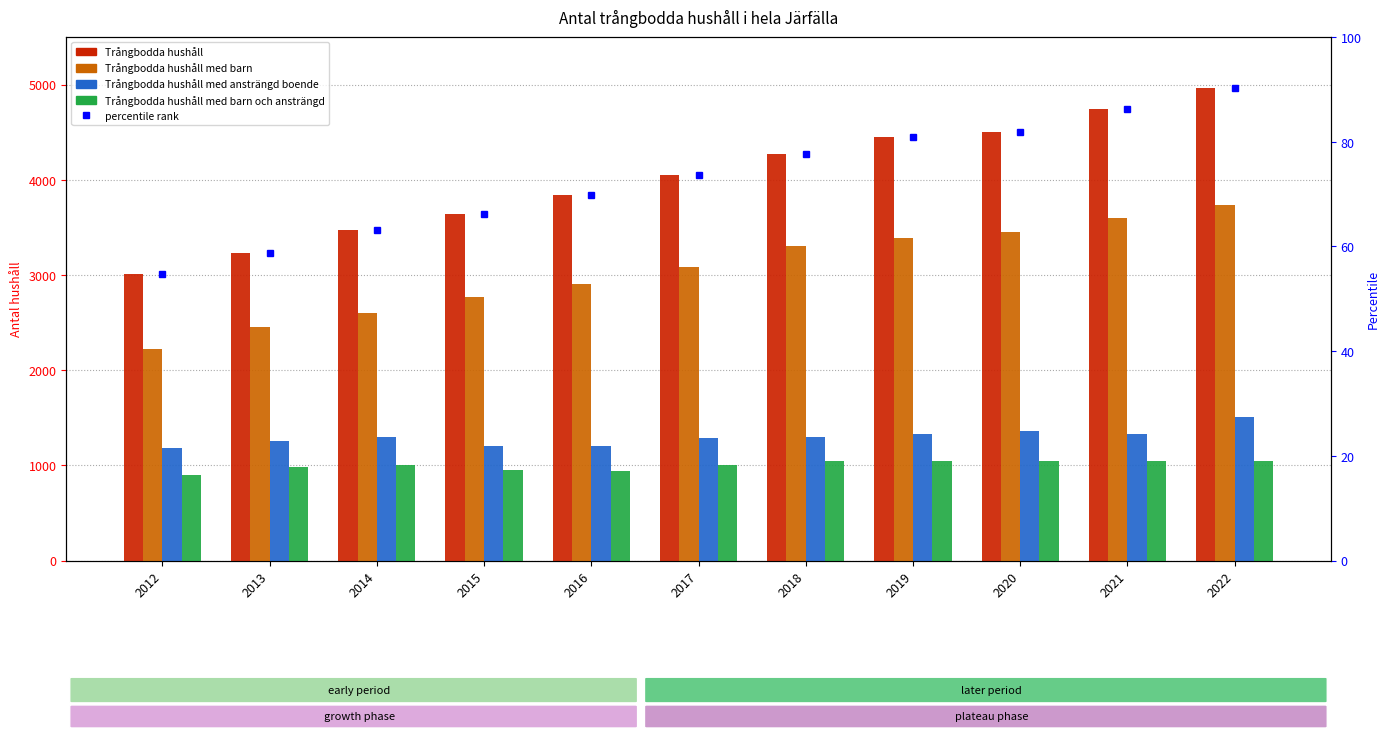

At how many categories does at least one series exceed 2288?

11